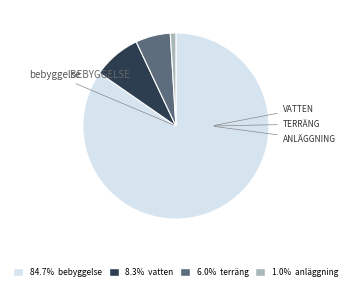

Is the sum of 84.7% bebyggelse and 6.0% terräng greater than half?

Yes